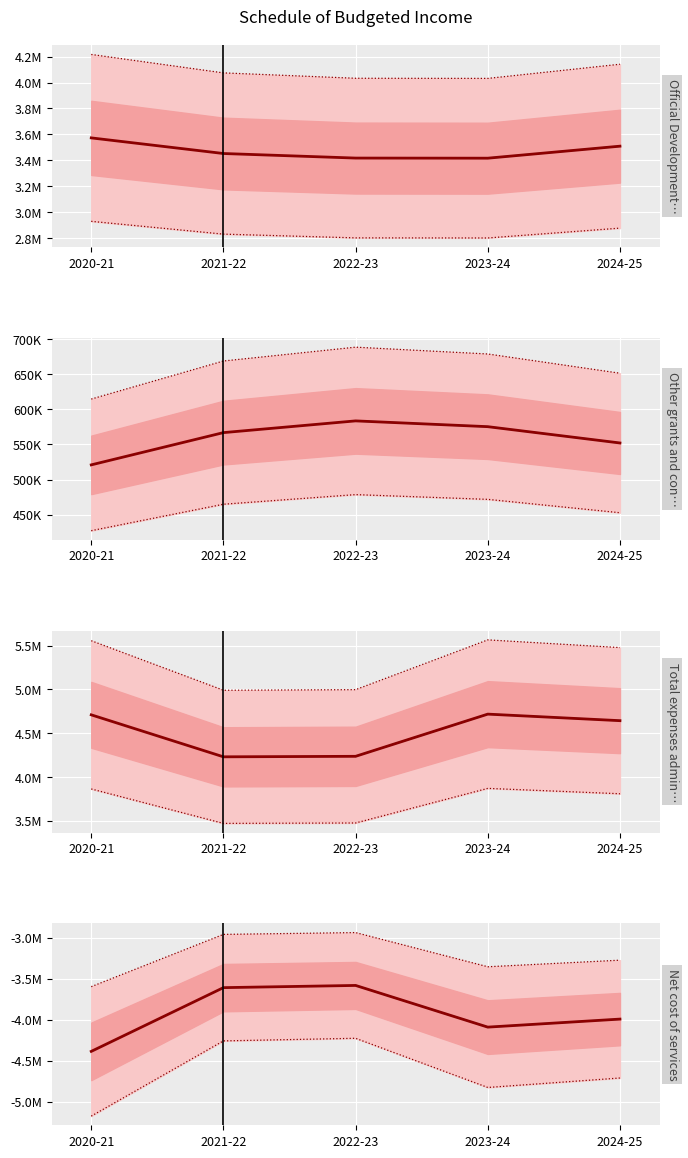

What is the minimum value for Net cost of services?

-5175695.9